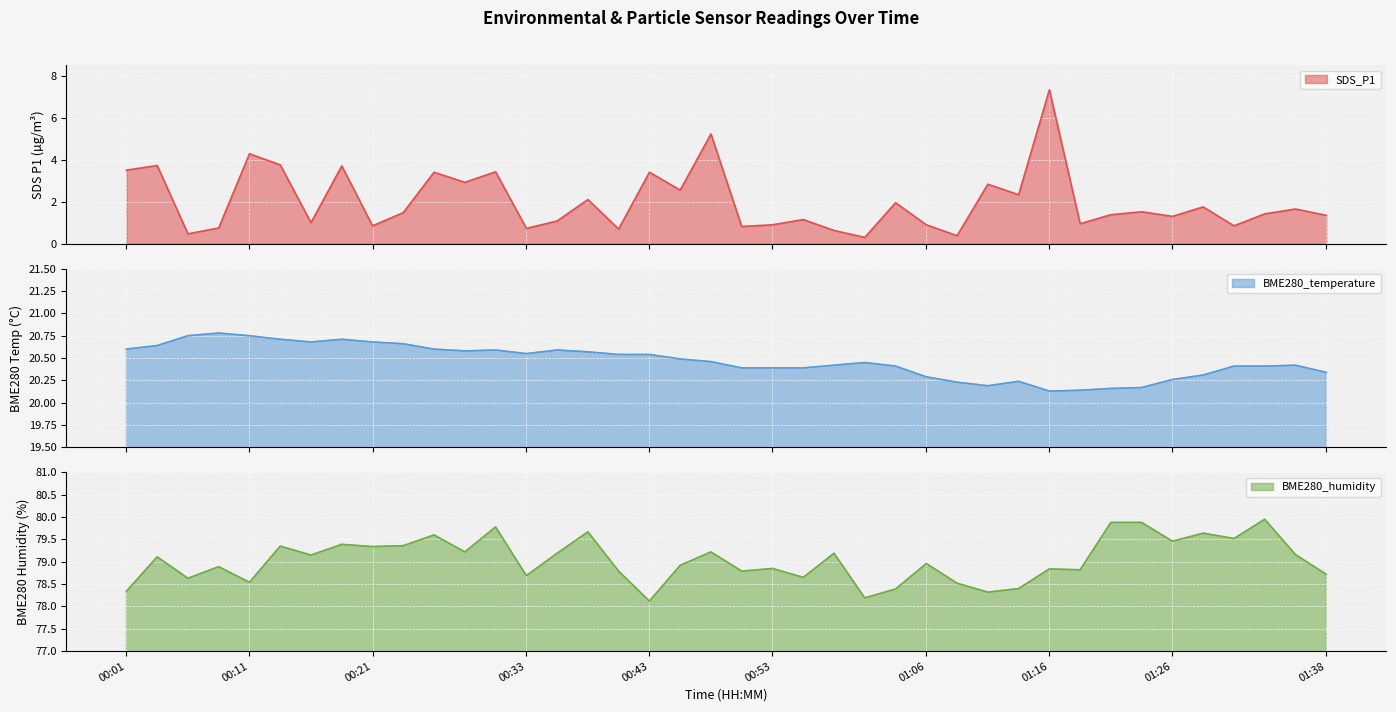

Which series changed the most between 00:06 and 00:11?

SDS_P1